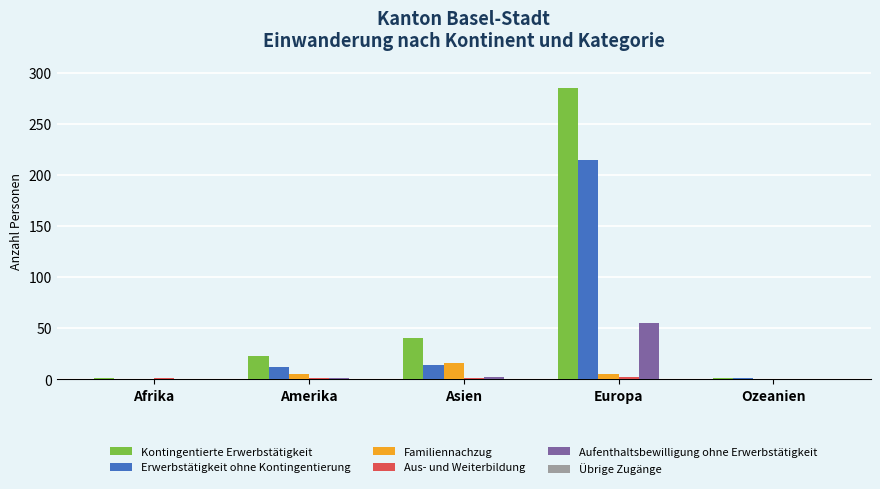

What is the maximum value for Kontingentierte Erwerbstätigkeit?

285